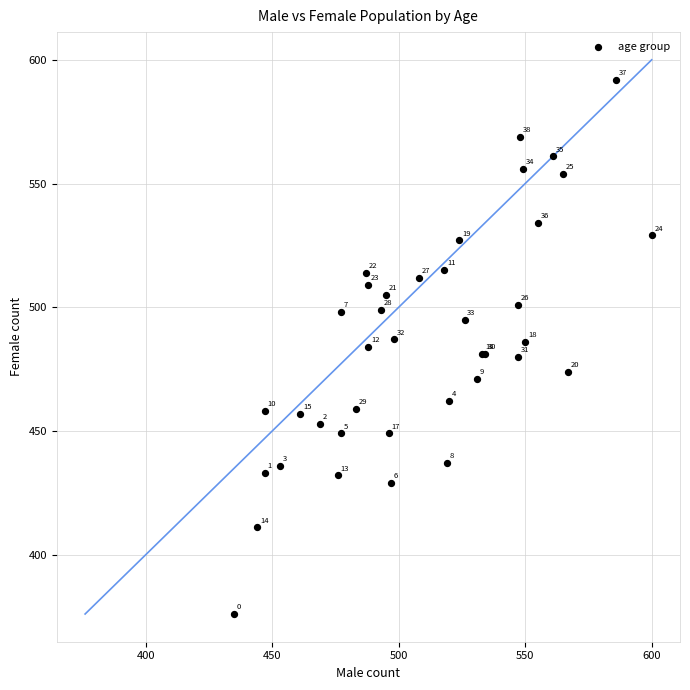

What Y value in the scatter plot is closest to 484?

484